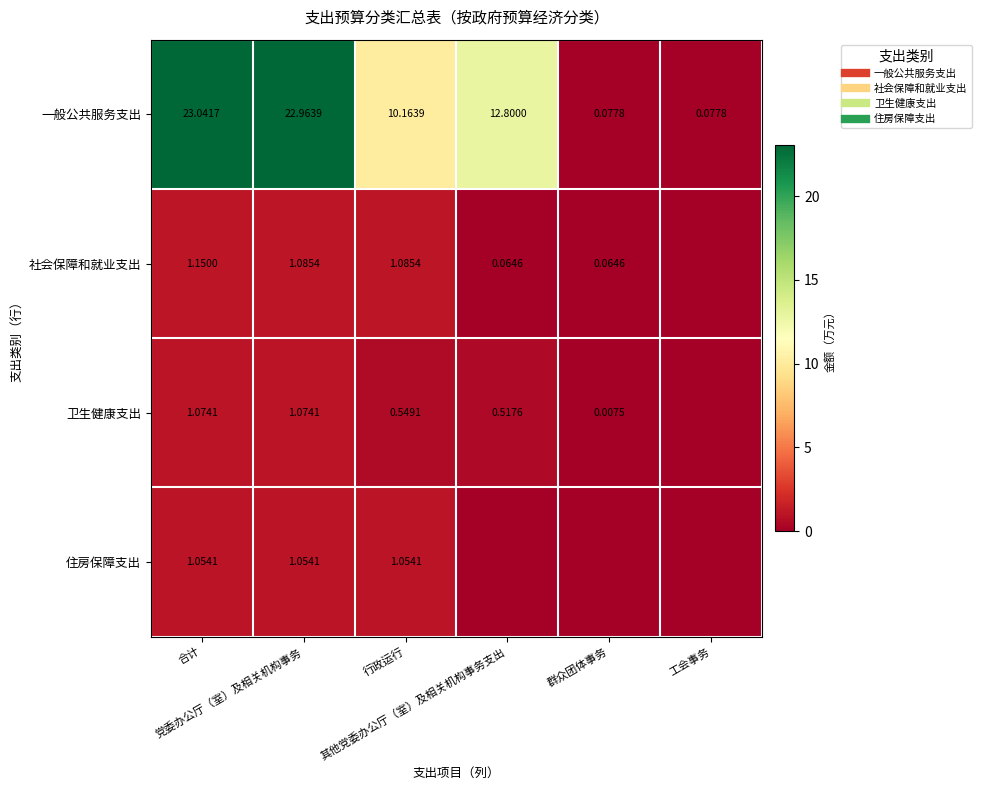

What is the average value of the 住房保障支出 series?

0.5